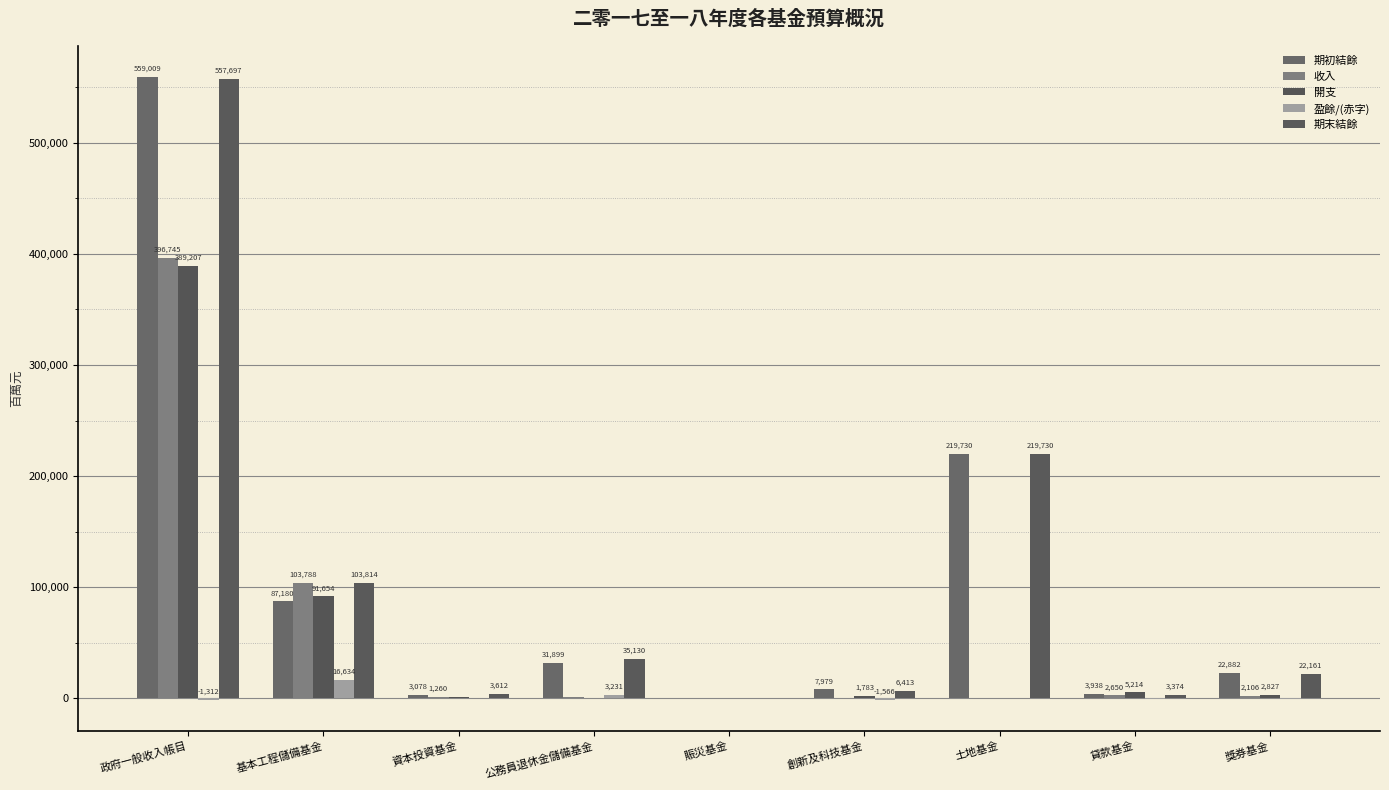

Where does the 期初結餘 series first go above 22882?

政府一般收入帳目